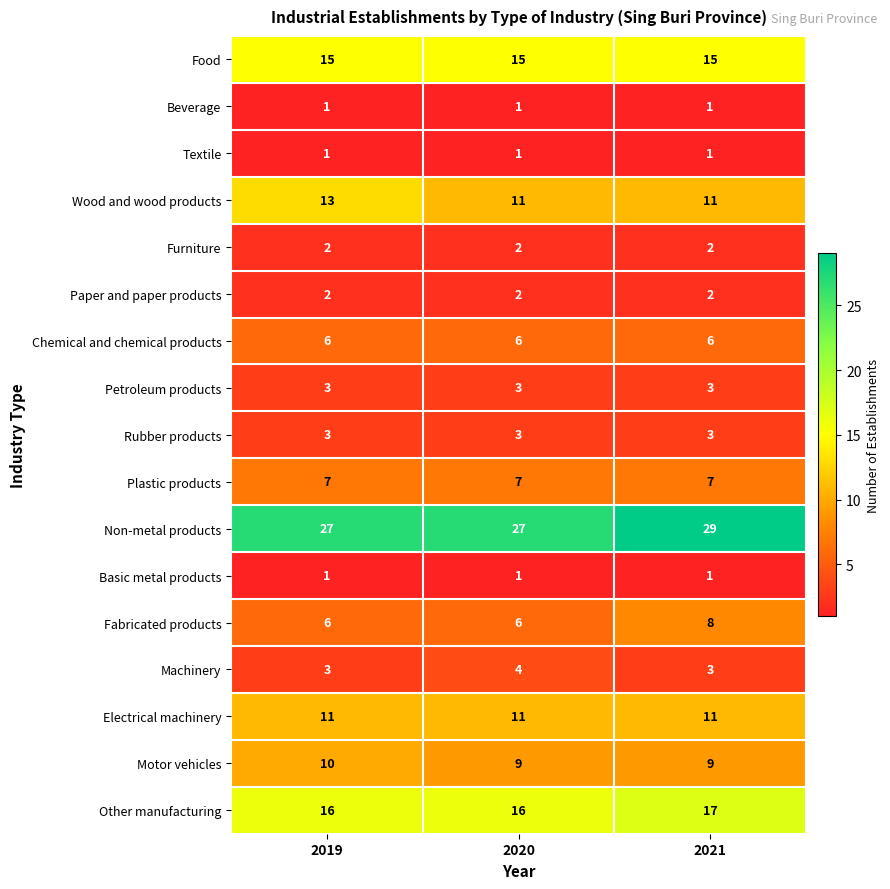

What is the maximum value shown in the chart?

29